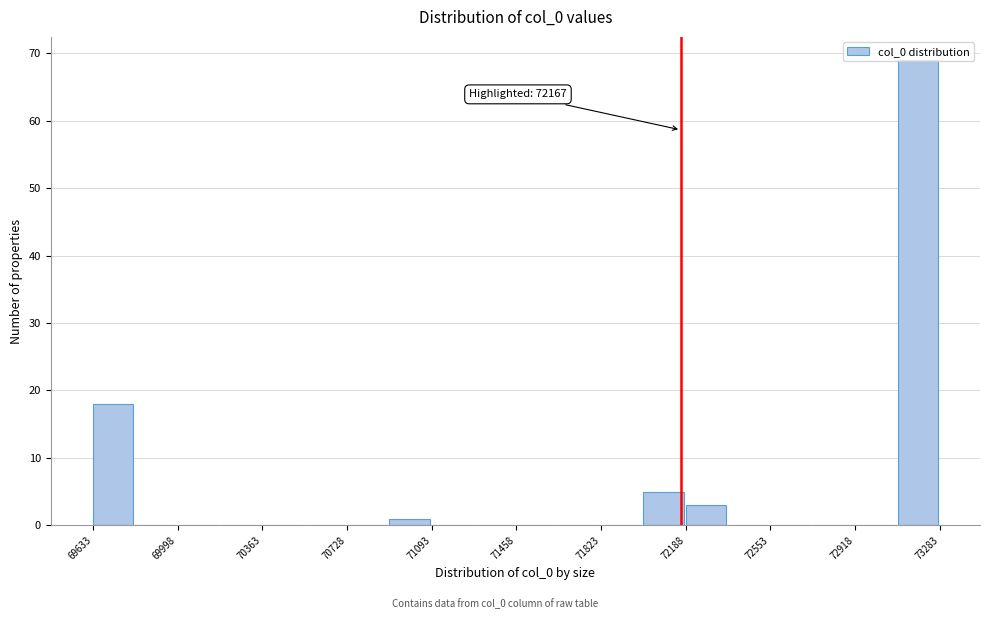

Around what value on the x-axis is the tallest bar? Give the approximate position of its centre, as read against the axis.

73200